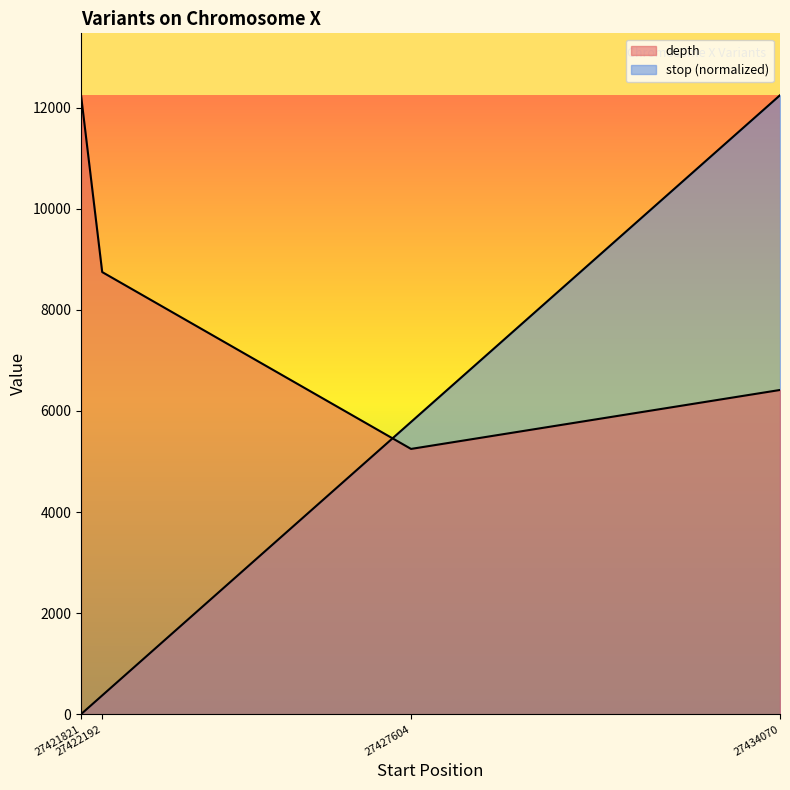

How many interior local valleys does the depth series have?

1